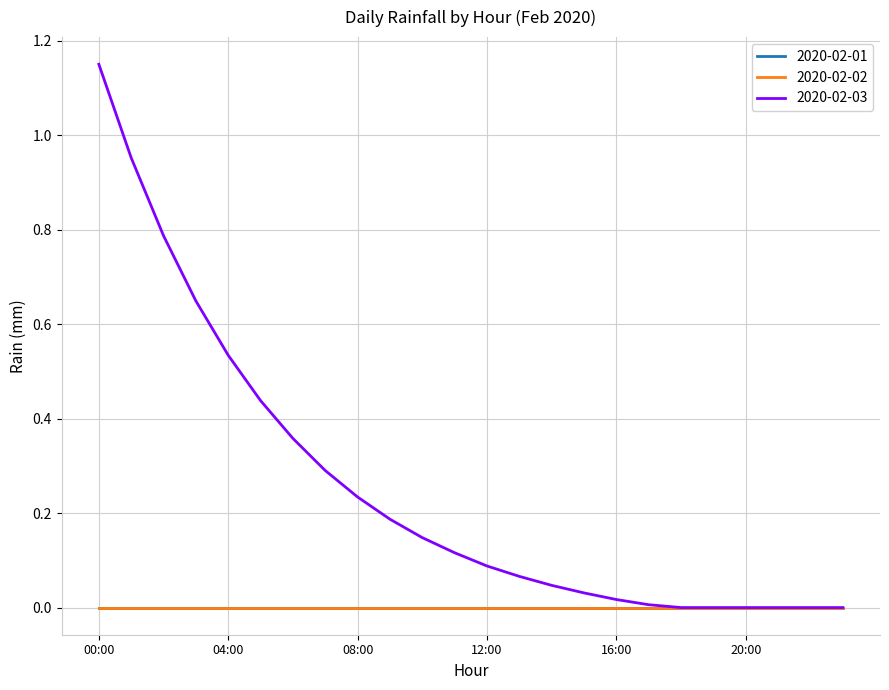

At which label does 2020-02-03 reach its peak?

00:00